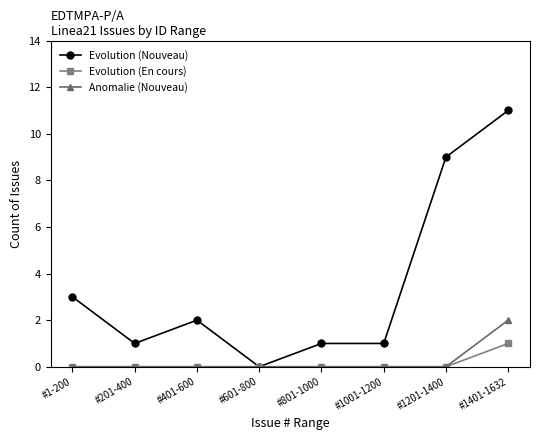

List the series in order of their peak value, highest first.

Evolution (Nouveau), Anomalie (Nouveau), Evolution (En cours)